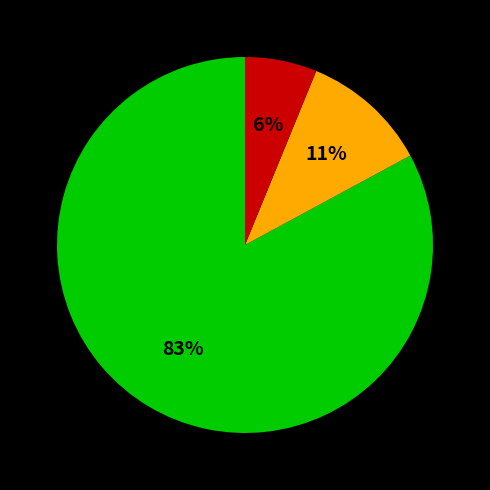

To the nearest percent, what is the average slice percentage?

33%